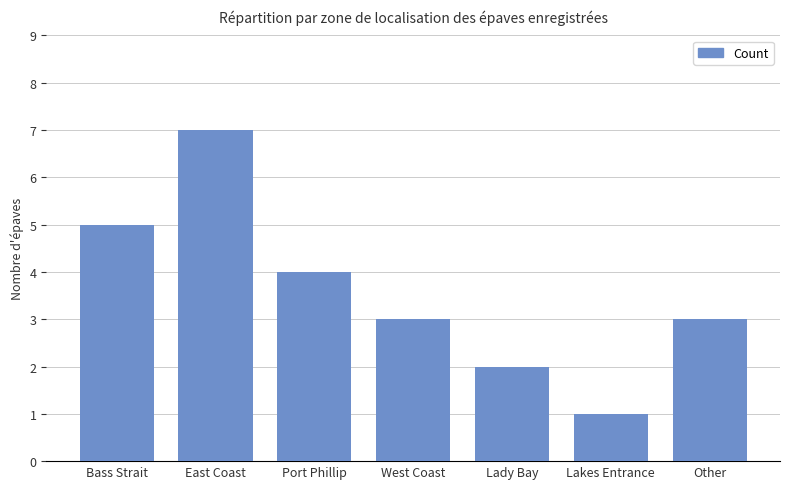

Is it true that the value at Lakes Entrance is 1?

True